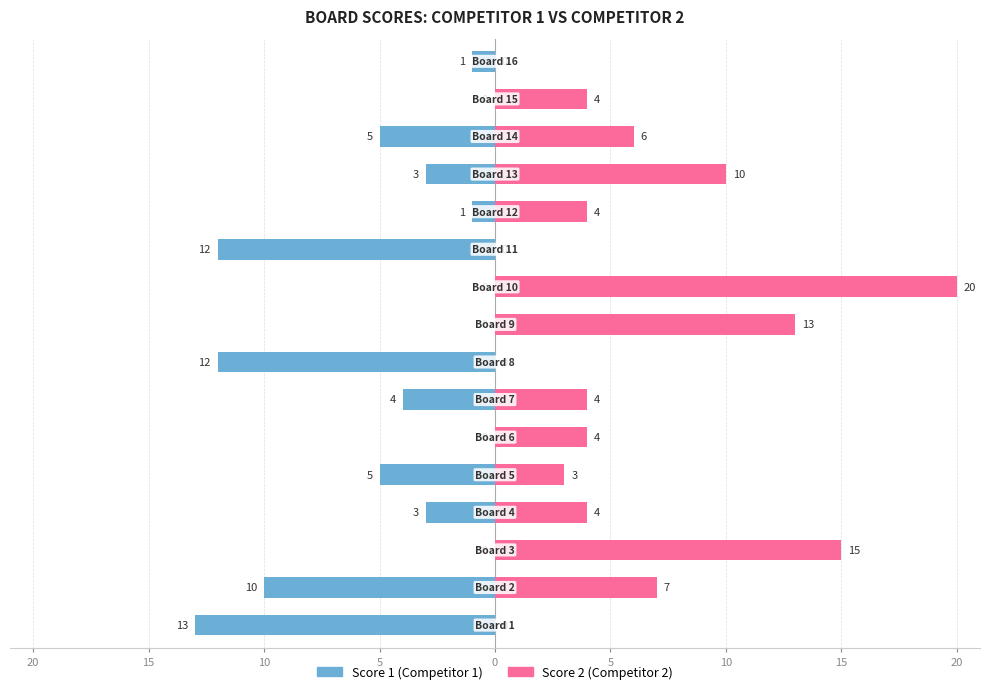

Which has a higher value, 14 or 12?

14